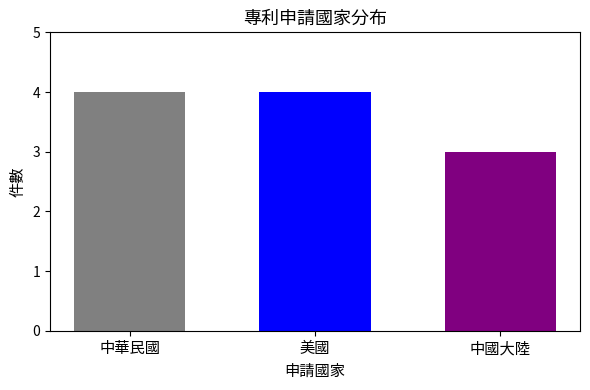

What is the maximum value shown in the chart?

4